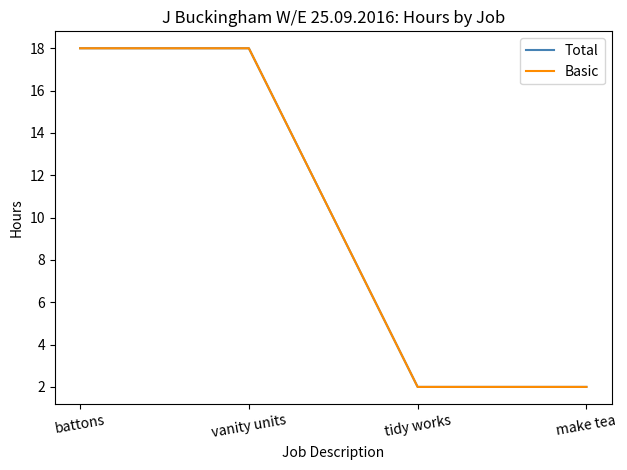

Does the chart display data point markers on the line(s)?

No